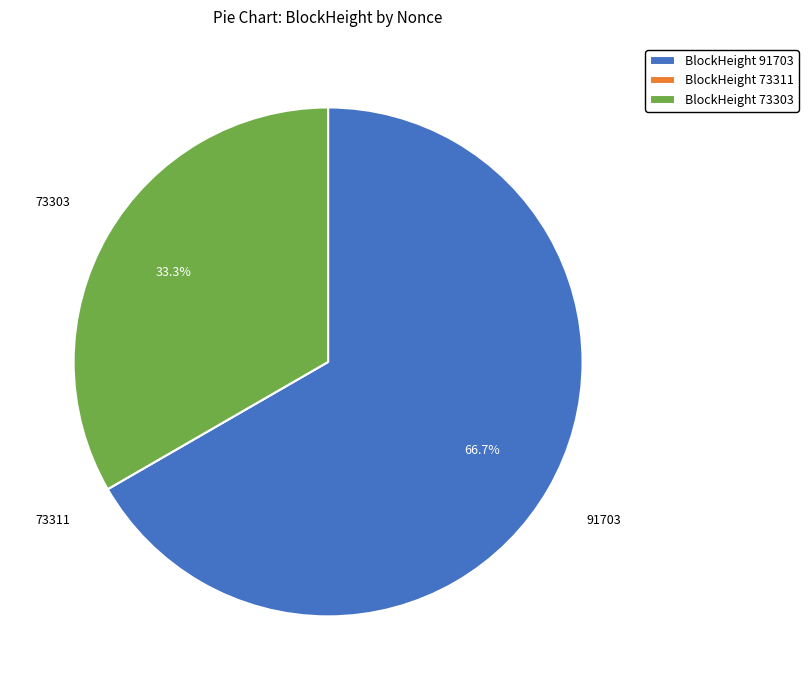

How much of the chart is everything except BlockHeight 73303?

66.7%